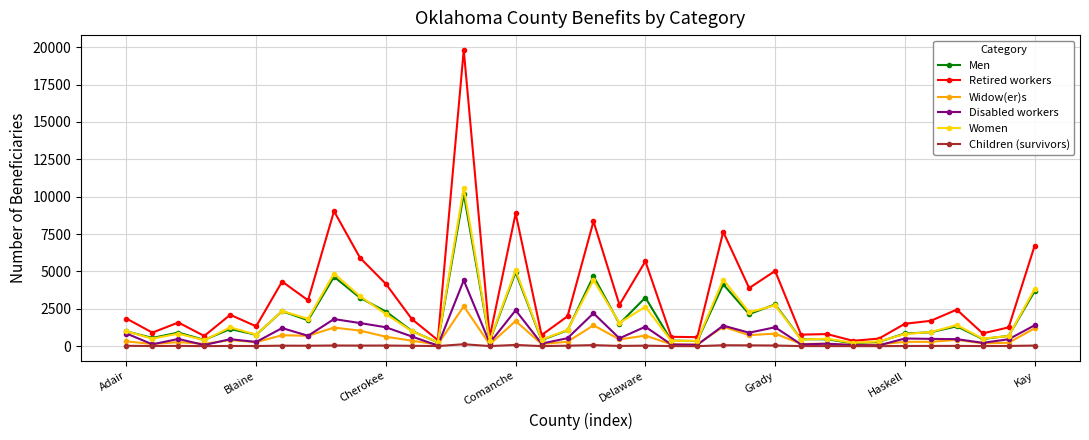

What are all the series names shown in the legend?

Men, Retired workers, Widow(er)s, Disabled workers, Women, Children (survivors)